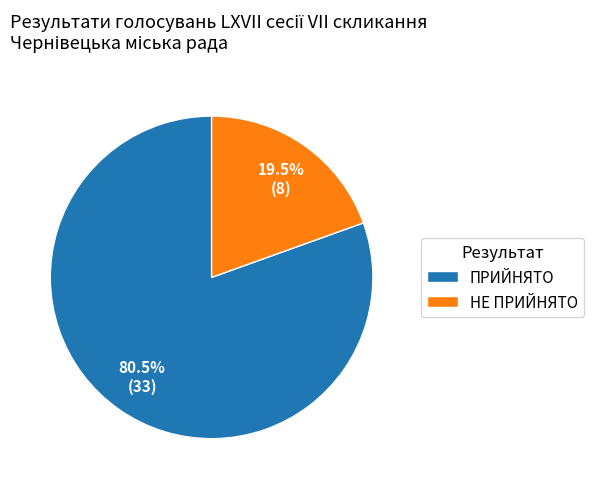

Which has a higher value, НЕ ПРИЙНЯТО or ПРИЙНЯТО?

ПРИЙНЯТО